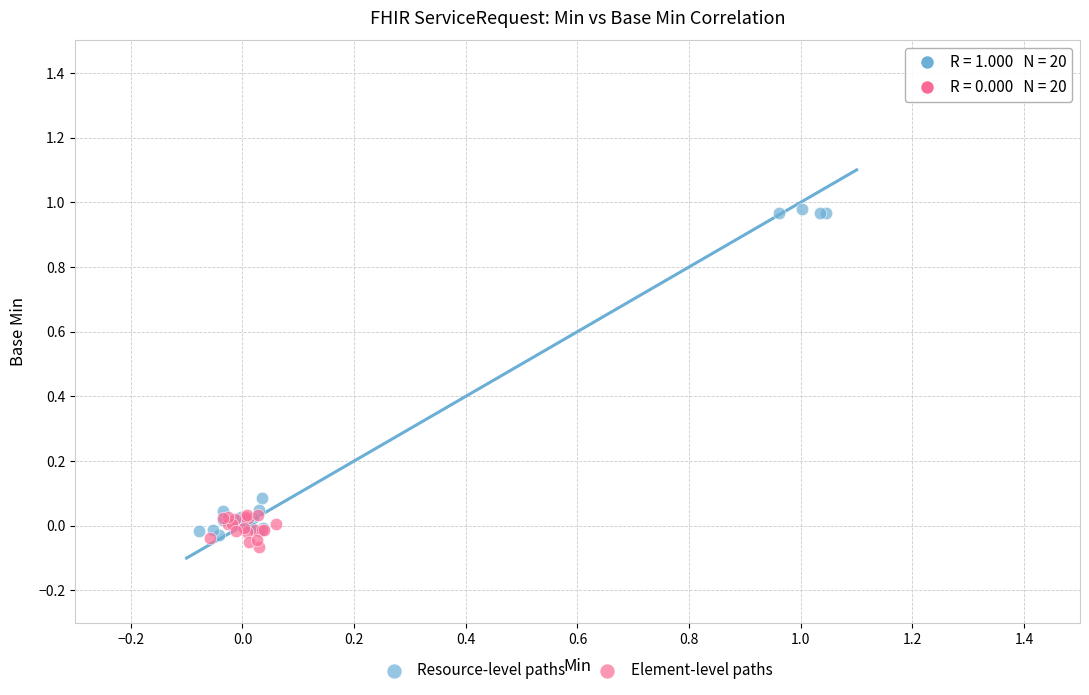

Which series has the largest Y range (max minus min)?

Resource-level paths